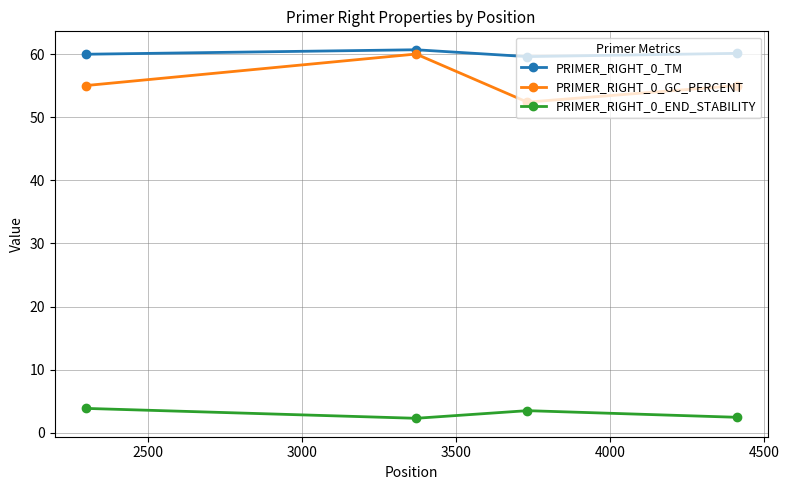

True or false: PRIMER_RIGHT_0_GC_PERCENT and PRIMER_RIGHT_0_END_STABILITY cross at least once.

False